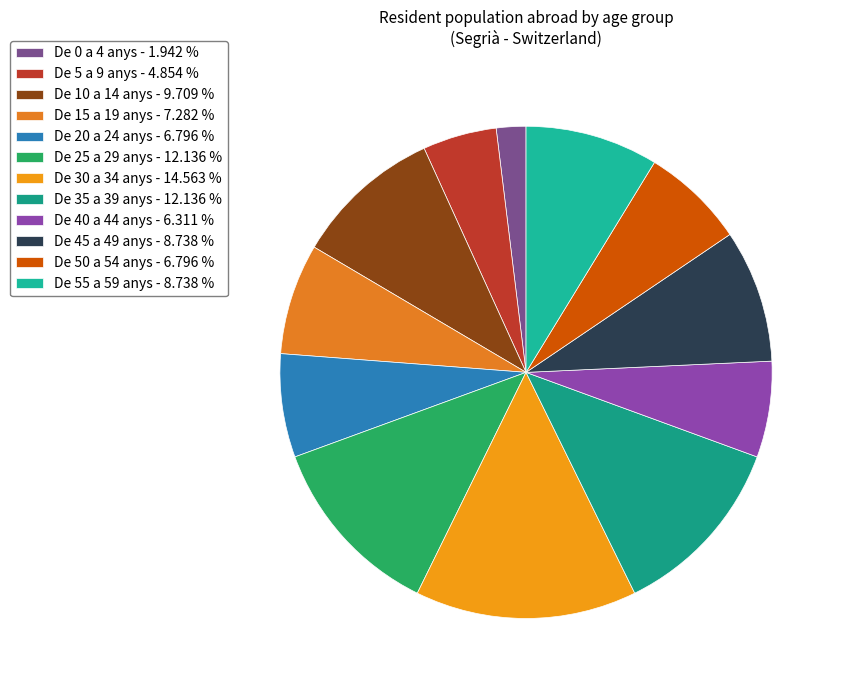

How many segments does this pie chart have?

12